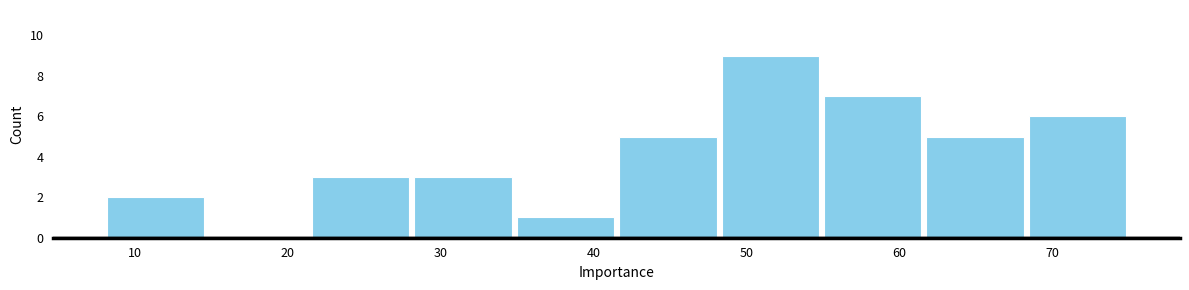

Reading left to right, transcribe this chart: for each bar, give the range it covers on the x-axis and its height. Neither the bar edges nor the heights are printed on the chart, so give them approximately, as read against the axes.

8.0 to 14.7: 2
14.7 to 21.4: 0
21.4 to 28.1: 3
28.1 to 34.8: 3
34.8 to 41.5: 1
41.5 to 48.2: 5
48.2 to 54.9: 9
54.9 to 61.6: 7
61.6 to 68.3: 5
68.3 to 75.0: 6